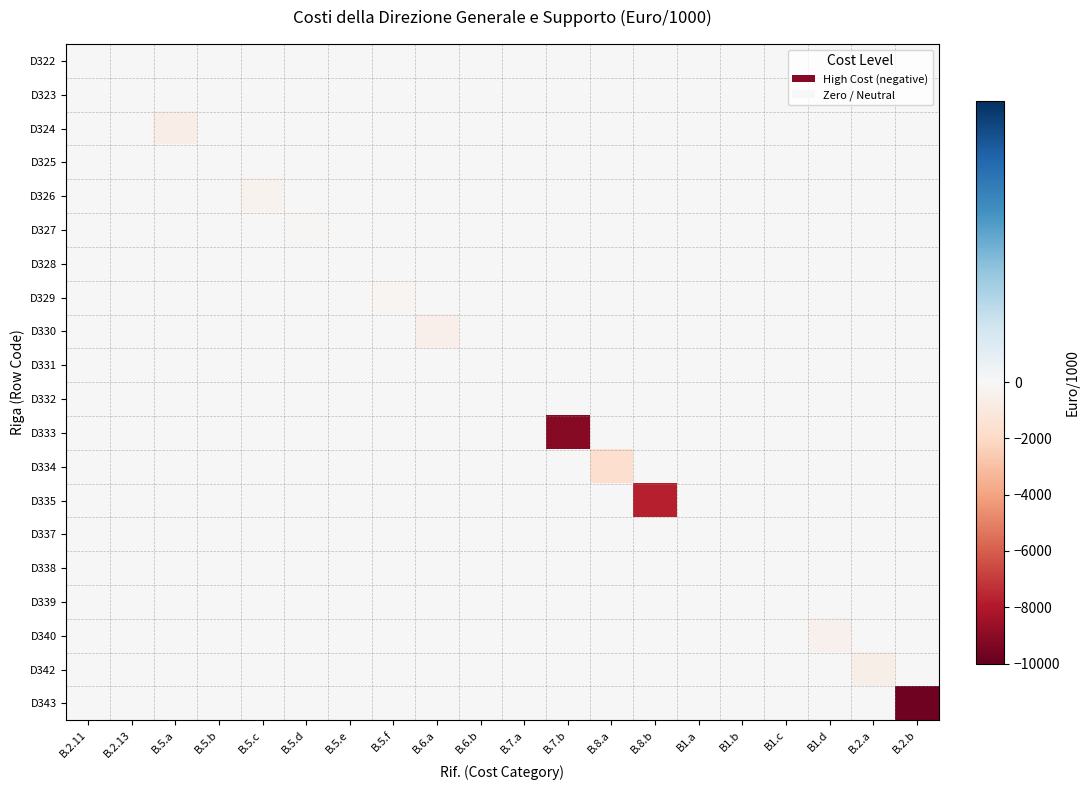

What is the total value across all series at B.5.c?

-390.6